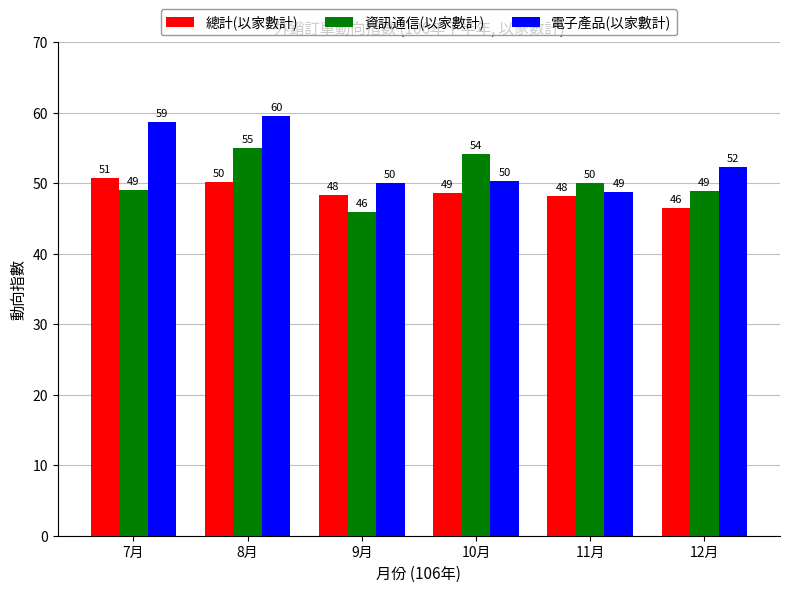

The value of 總計(以家數計) at 7月 is 81.2. True or false?

False